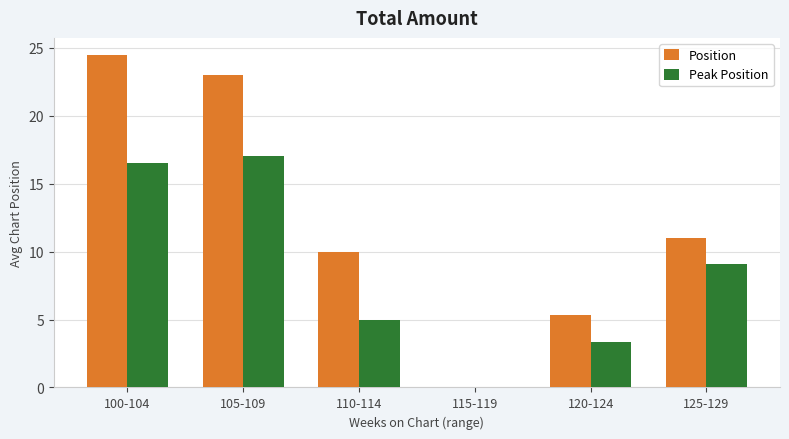

Is it true that Position equals 23.0 at 105-109?

True